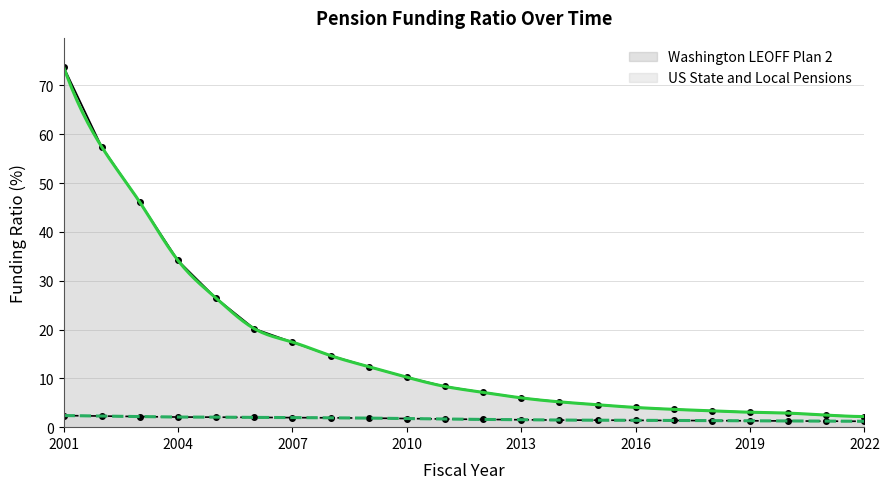

Count the number of categories in the chart.

22